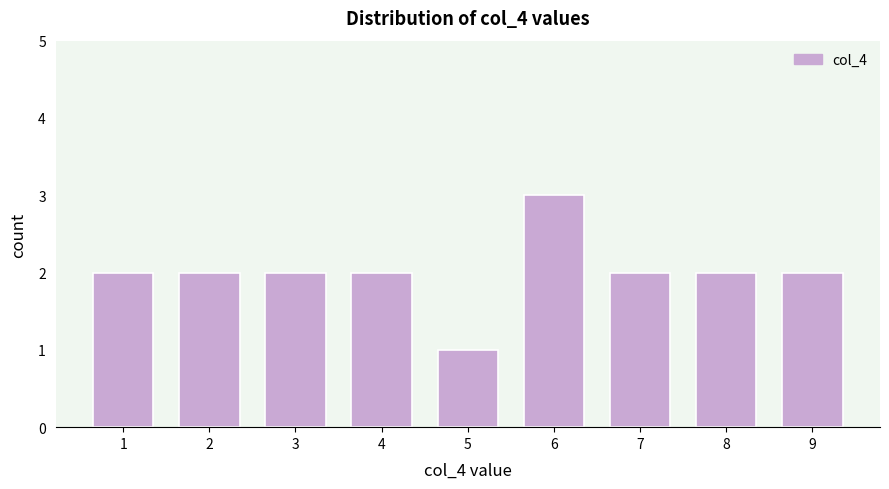

Reading right to left, what are all the values shown in this chart?

2	2	2	3	1	2	2	2	2